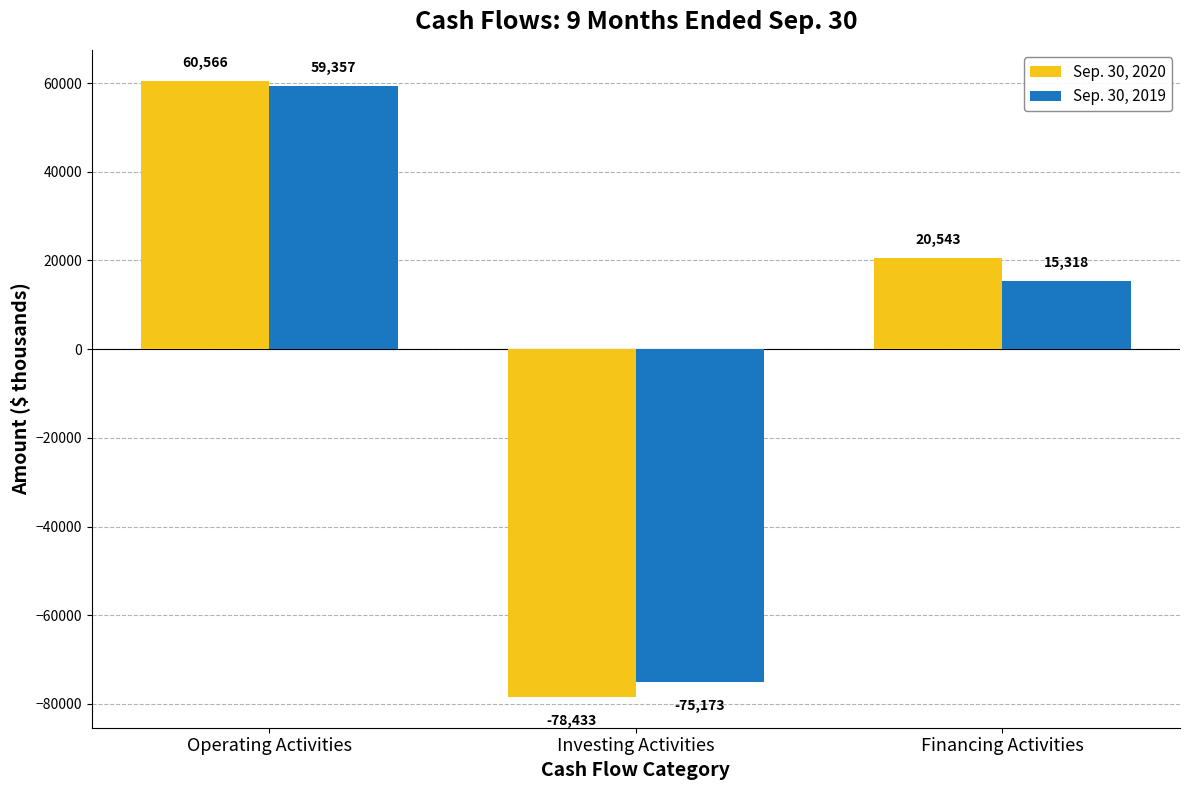

How many values in Sep. 30, 2020 are above zero?

2